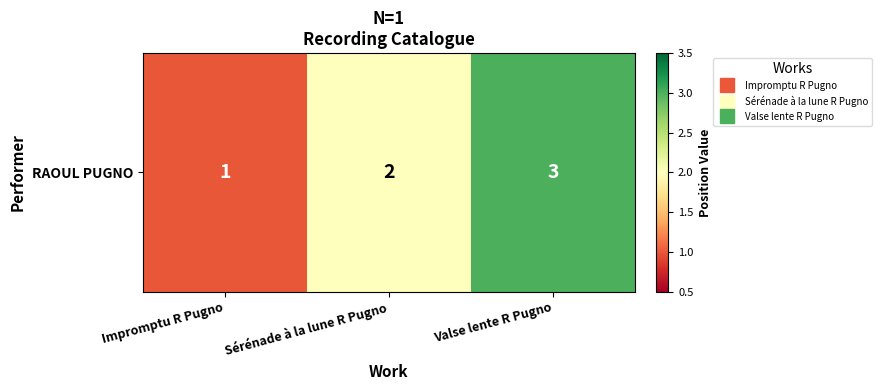

The value at Sérénade à la lune R Pugno is 1. True or false?

False